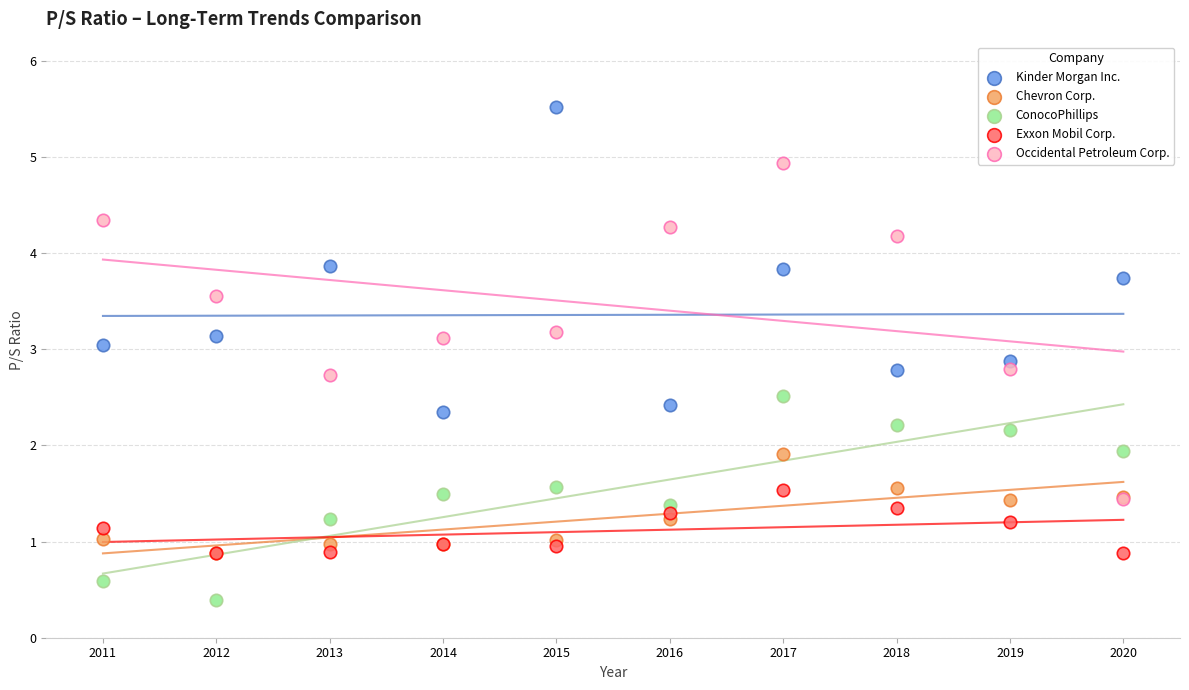

Which series reaches the minimum Y coordinate?

ConocoPhillips